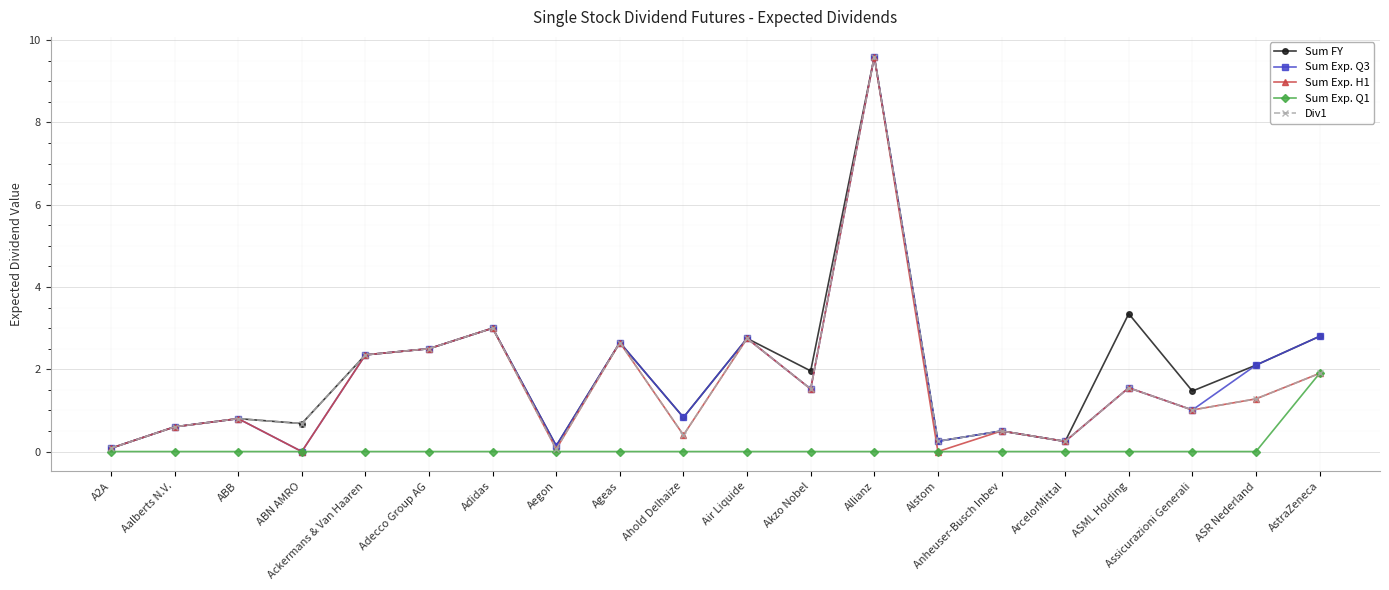

Does the chart display data point markers on the line(s)?

Yes